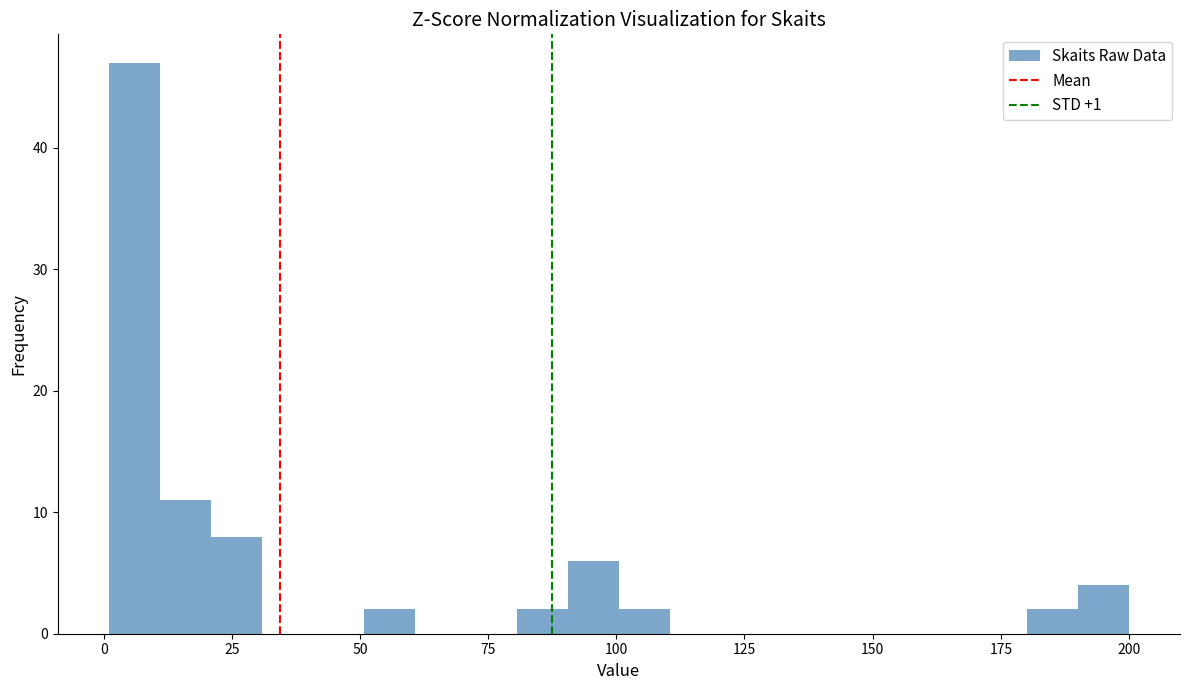

Read against the x-axis, roughly where is the centre of the tallest bar?

5